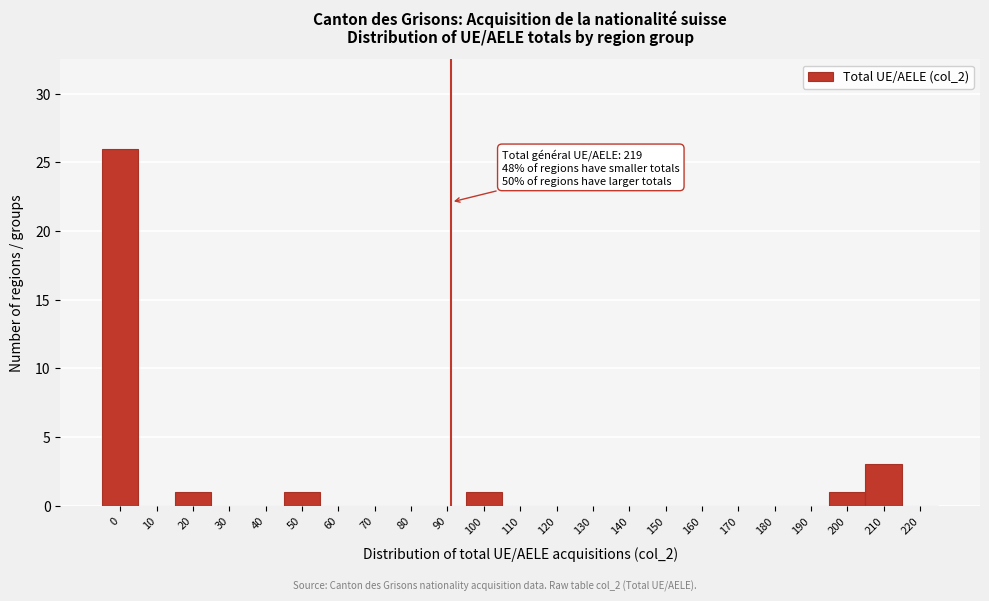

Reading left to right, transcribe all the data shown in this chart.

0=26	10=0	20=1	30=0	40=0	50=1	60=0	70=0	80=0	90=0	100=1	110=0	120=0	130=0	140=0	150=0	160=0	170=0	180=0	190=0	200=1	210=3	220=0